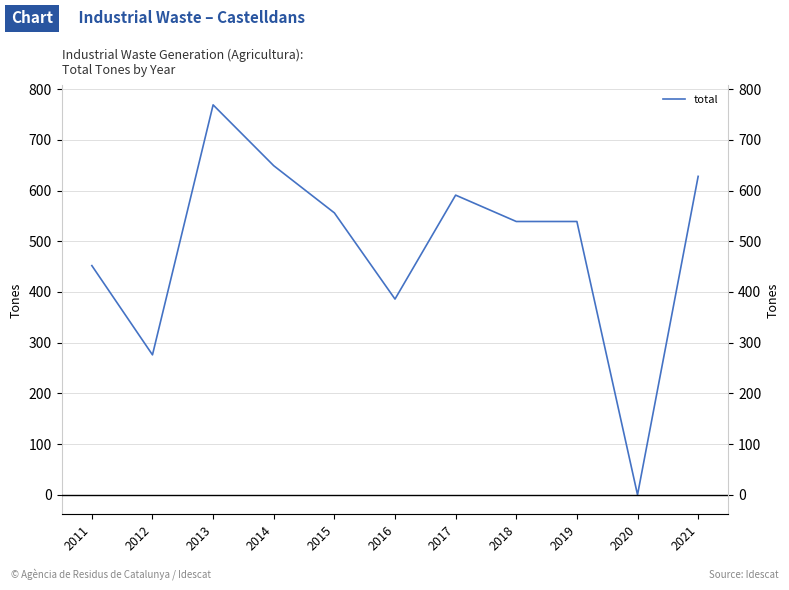

What is the sum of all values?

5385